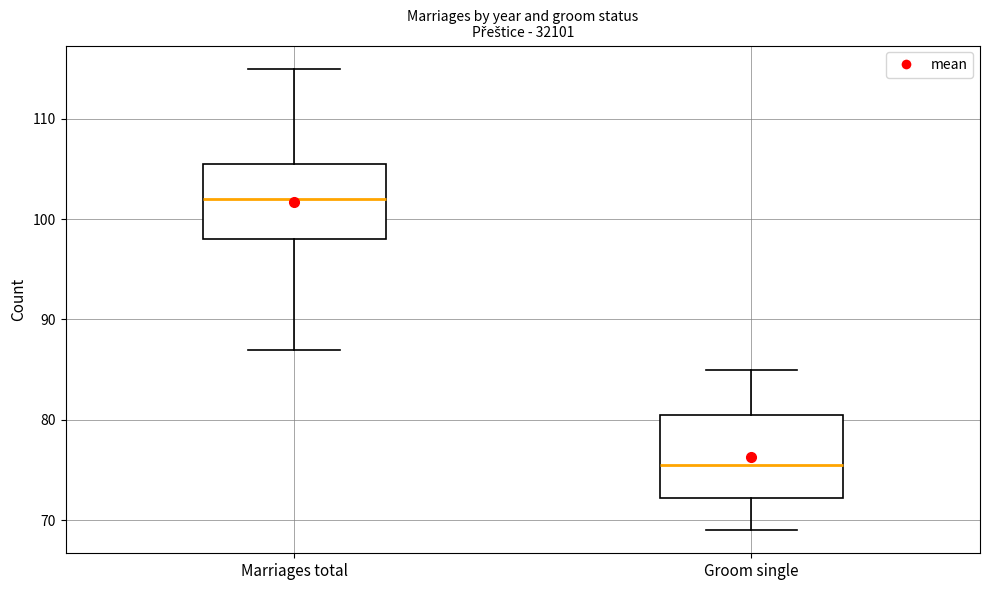

Which box has the lowest median line?

Groom single